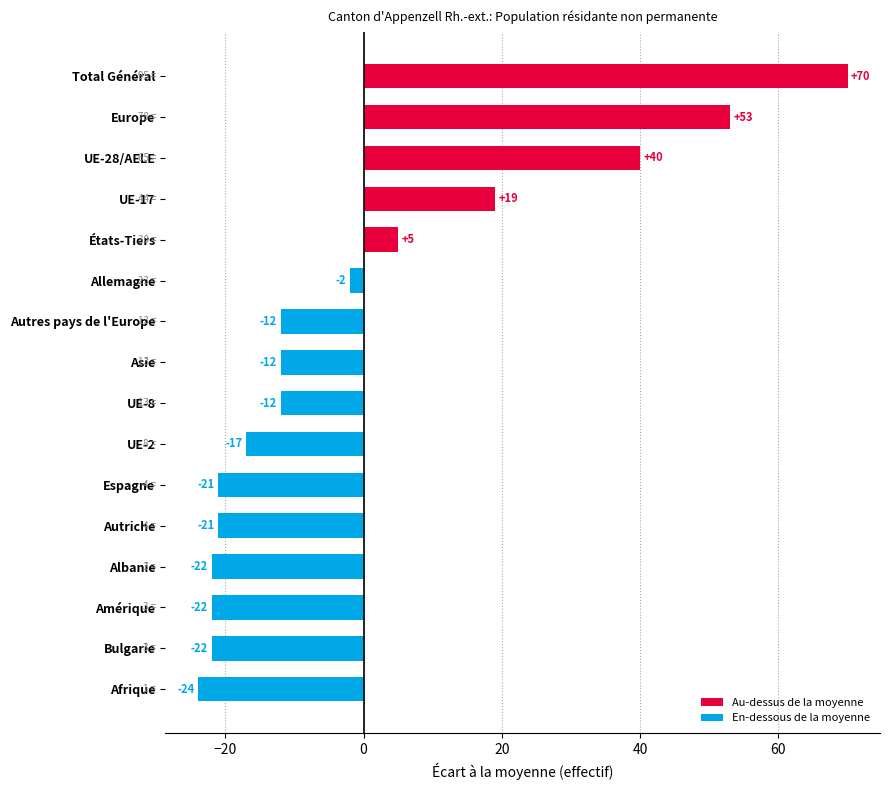

Where is the data nearest to the value 23?

UE-17